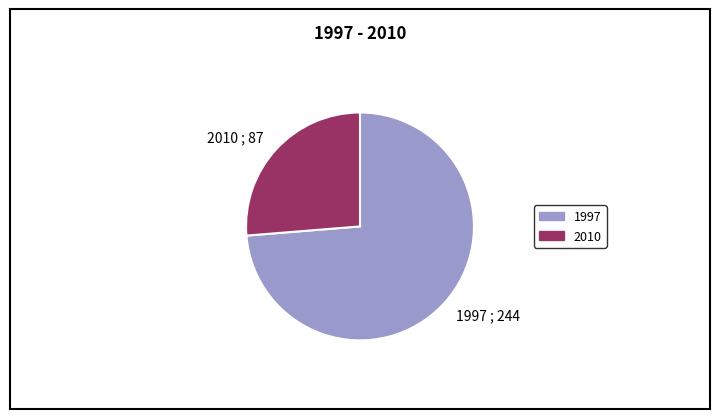

Count the number of slices in the pie.

2